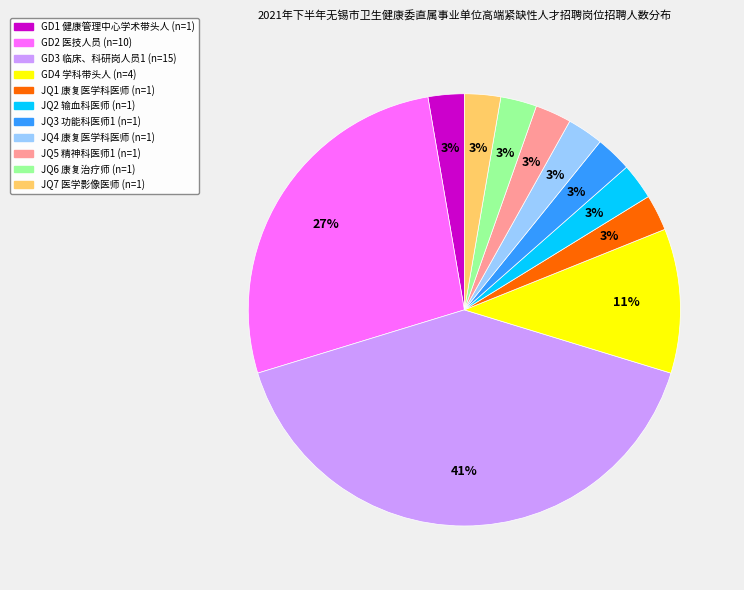

Does any single category account for the majority?

No